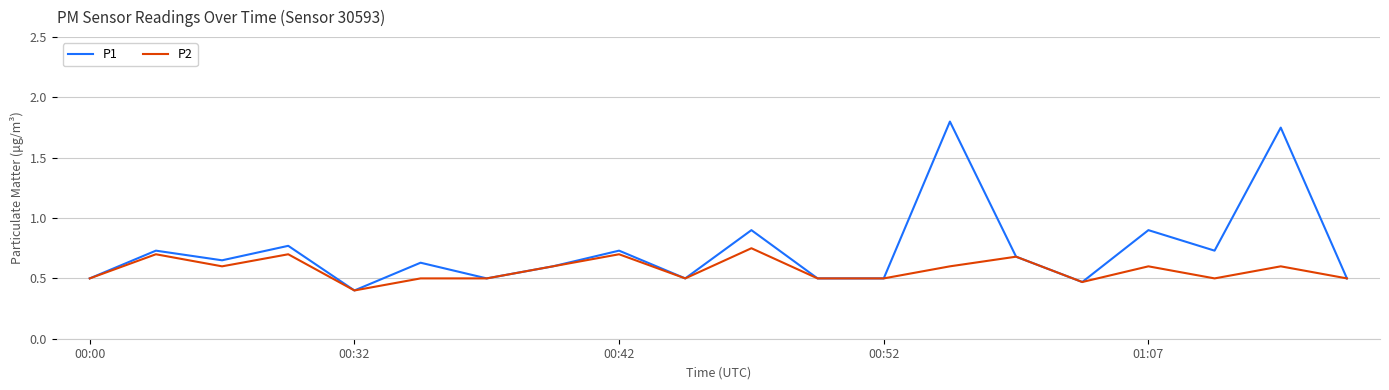

Which series has the largest range (max minus min)?

P1